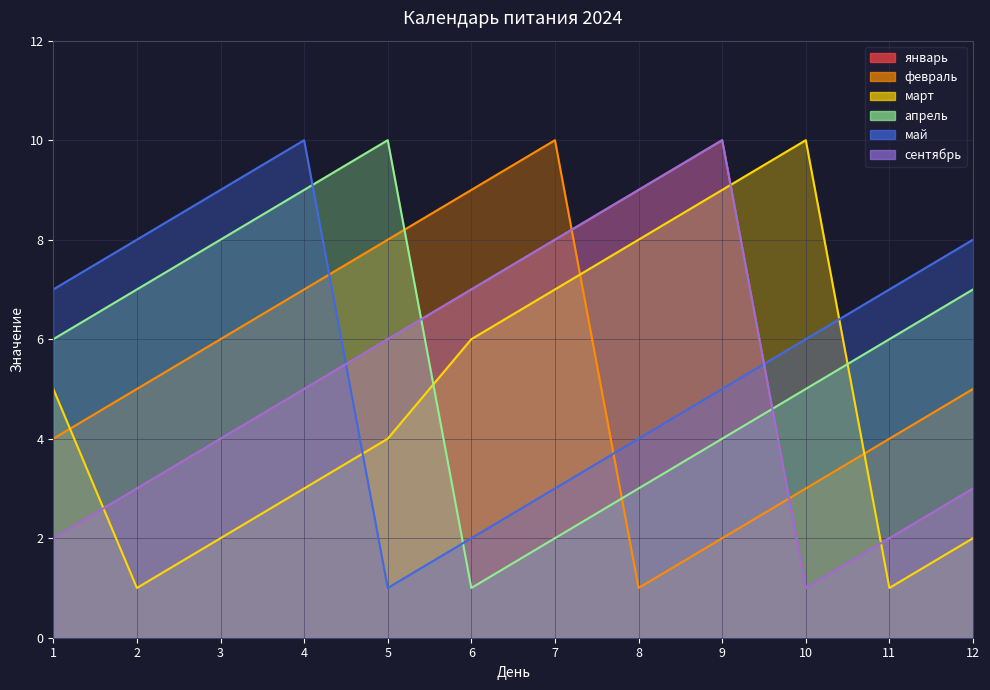

Reading left to right, transcribe all the data shown in this chart.

январь: 1=2	2=3	3=4	4=5	5=6	6=7	7=8	8=9	9=10	10=1	11=2	12=3
февраль: 1=4	2=5	3=6	4=7	5=8	6=9	7=10	8=1	9=2	10=3	11=4	12=5
март: 1=5	2=1	3=2	4=3	5=4	6=6	7=7	8=8	9=9	10=10	11=1	12=2
апрель: 1=6	2=7	3=8	4=9	5=10	6=1	7=2	8=3	9=4	10=5	11=6	12=7
май: 1=7	2=8	3=9	4=10	5=1	6=2	7=3	8=4	9=5	10=6	11=7	12=8
сентябрь: 1=2	2=3	3=4	4=5	5=6	6=7	7=8	8=9	9=10	10=1	11=2	12=3